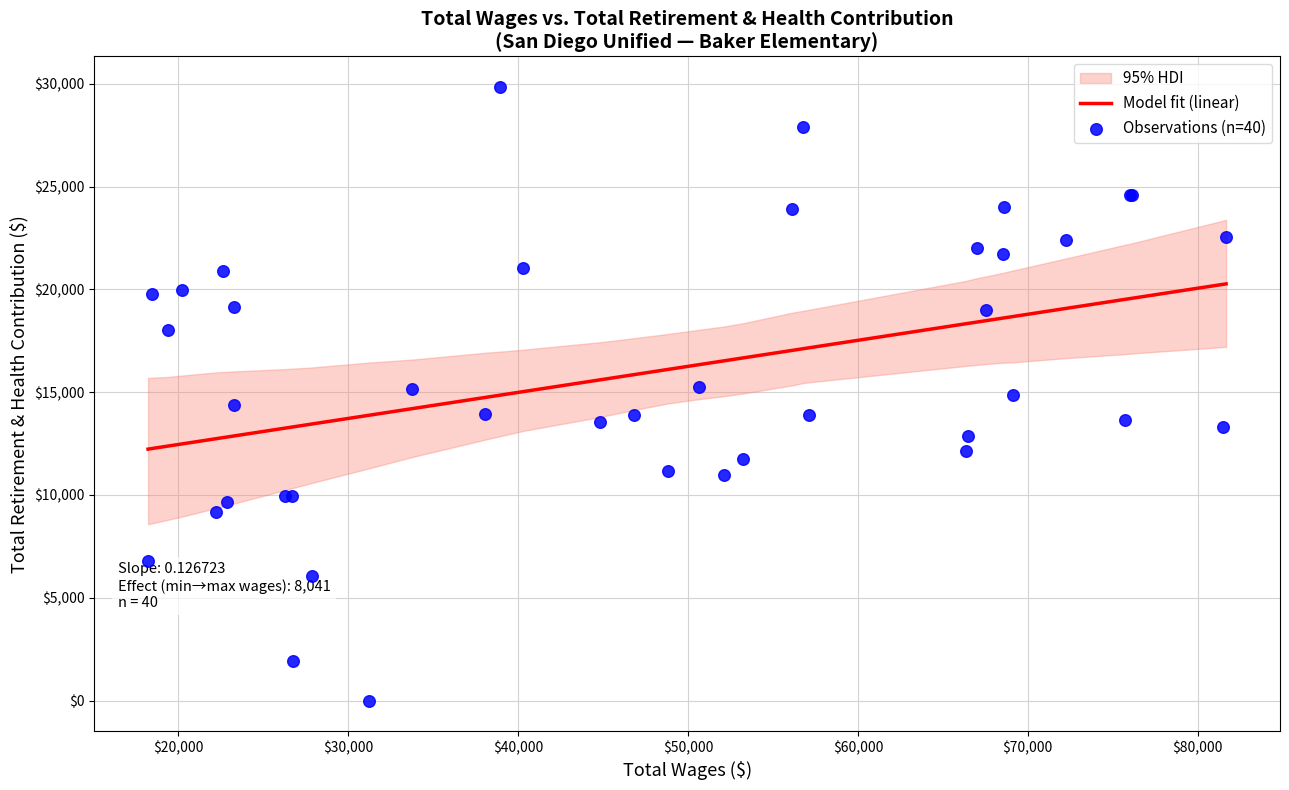

Is the value of Model fit (linear) at 17 greater than the value of Observations (n=40) at 16?

Yes